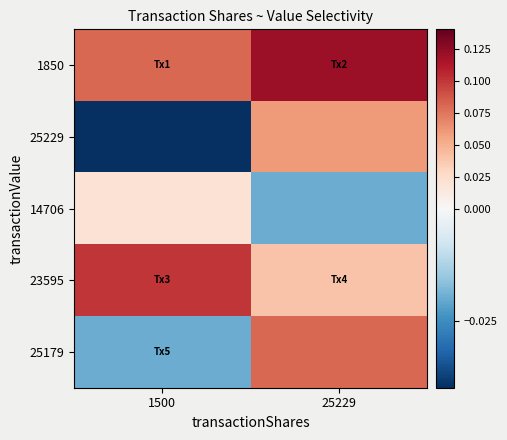

Reading left to right, list all the values displayed in this chart.

1850: 1500=0.1	25229=0.1
25229: 1500=-0.0	25229=0.1
14706: 1500=0.0	25229=-0.0
23595: 1500=0.1	25229=0.0
25179: 1500=-0.0	25229=0.1